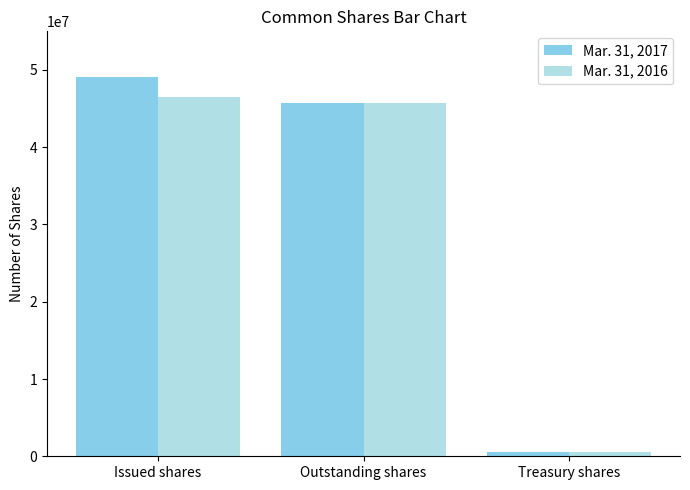

What is the spread (max minus min) of values at Issued shares?

2628376